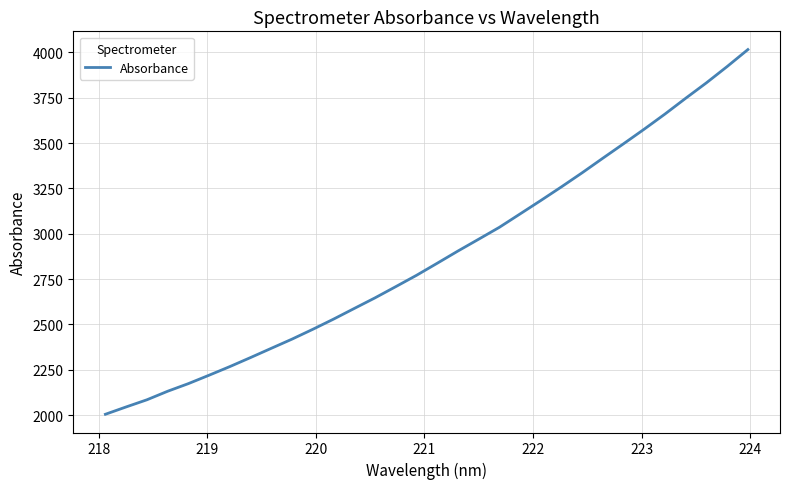

What is the minimum value shown in the chart?

2004.9